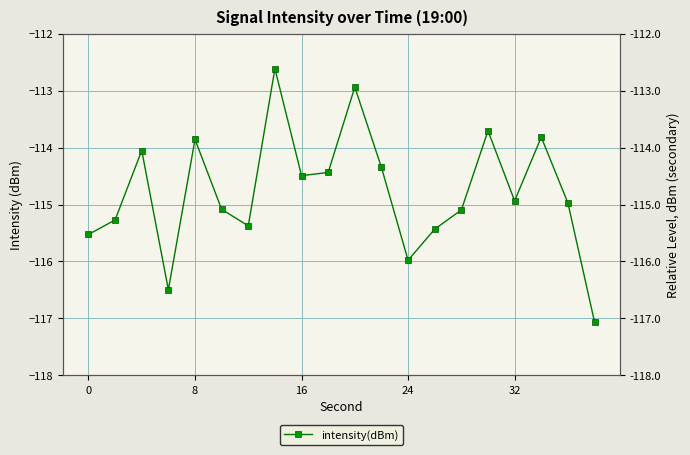

True or false: the data shows -188.1 at 14.

False